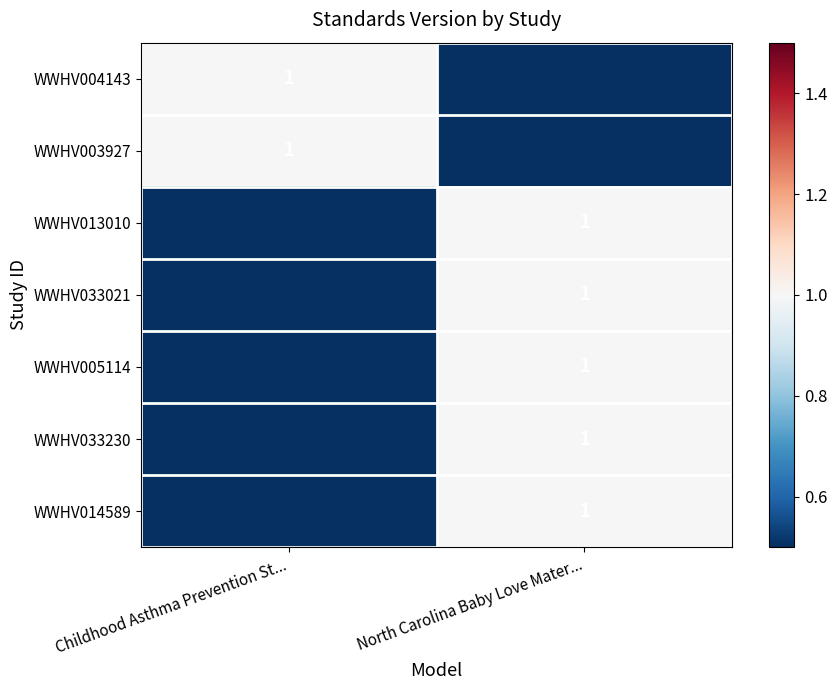

The WWHV013010 series shows 2 at North Carolina Baby Love Mater.... True or false?

False